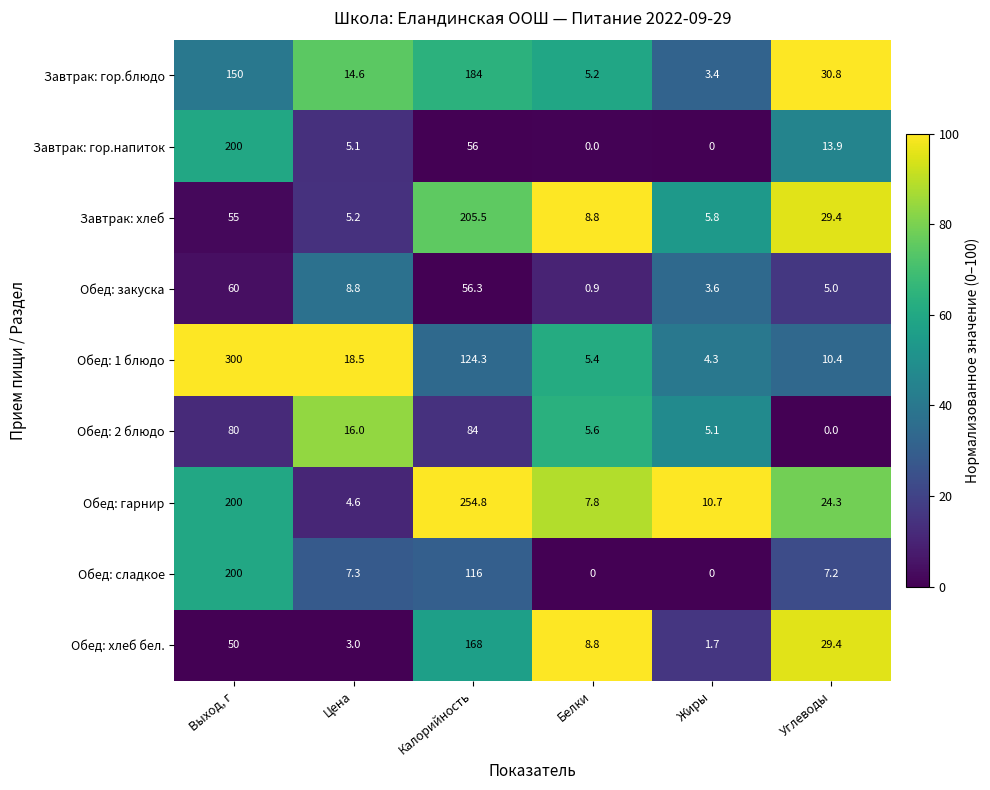

Rank the series at Калорийность from lowest to highest value.

Завтрак: гор.напиток, Обед: закуска, Обед: 2 блюдо, Обед: сладкое, Обед: 1 блюдо, Обед: хлеб бел., Завтрак: гор.блюдо, Завтрак: хлеб, Обед: гарнир